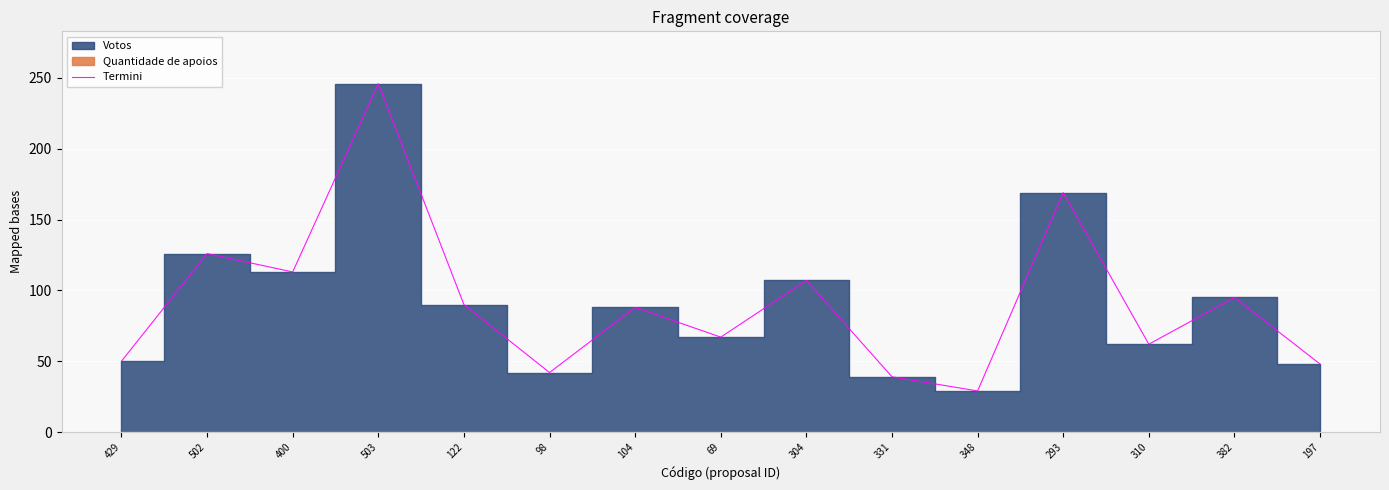

What is the approximate value at 429?

50